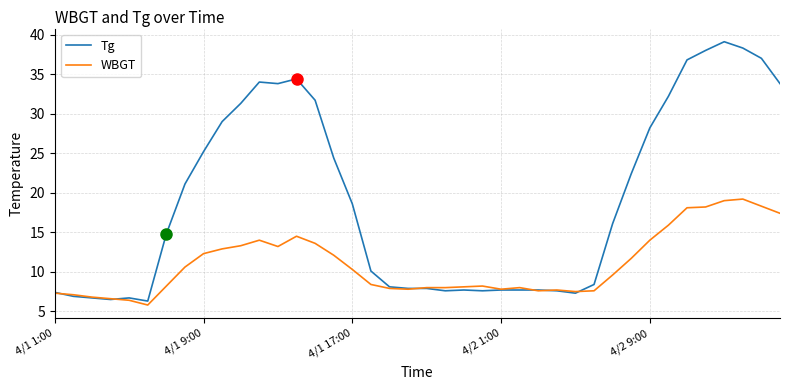

Rank the series by their maximum value, from lowest to highest.

WBGT, Tg